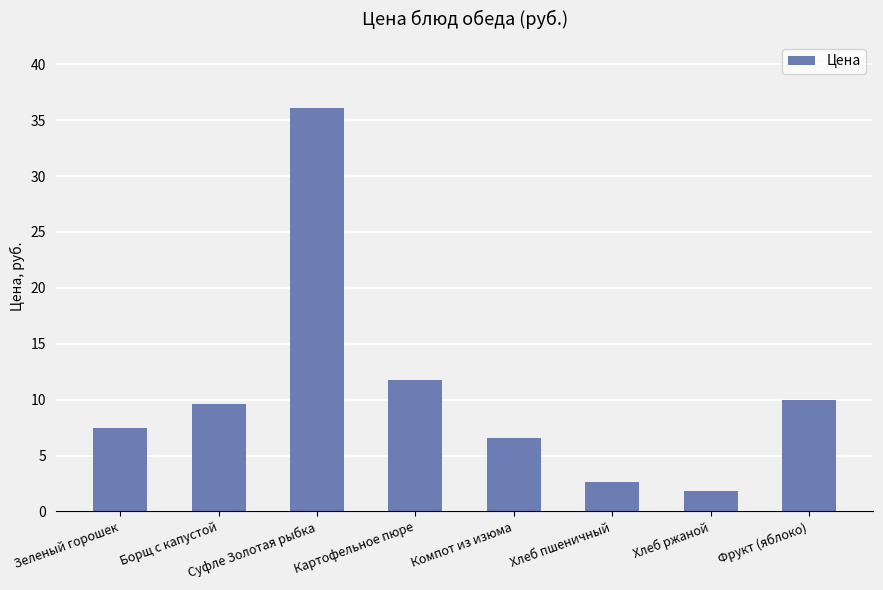

Is it true that the value at Картофельное пюре is 11.8?

True